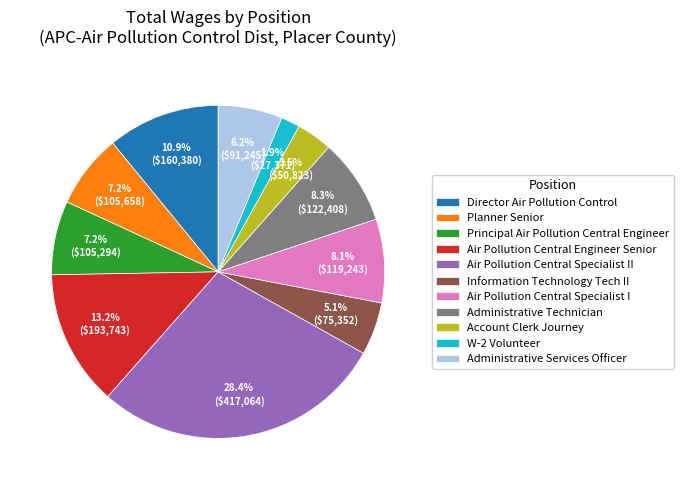

To the nearest percent, what portion does Air Pollution Central Engineer Senior represent?

13%